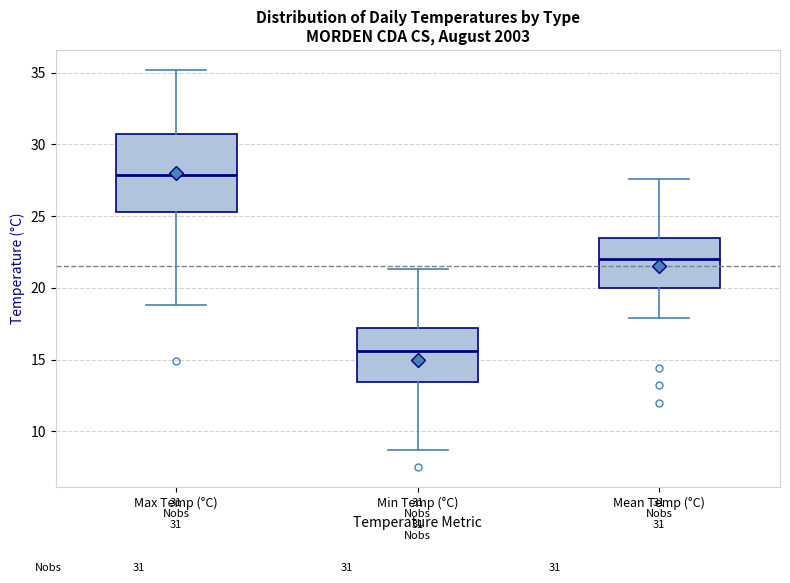

Which box is the tallest, from its lower edge to its upper edge?

Max Temp (°C)